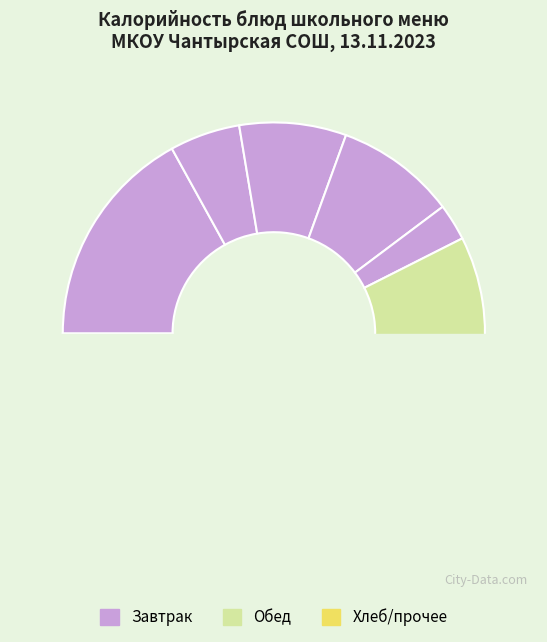

What percentage is the Мандарины свежие slice, to the nearest percent?

3%